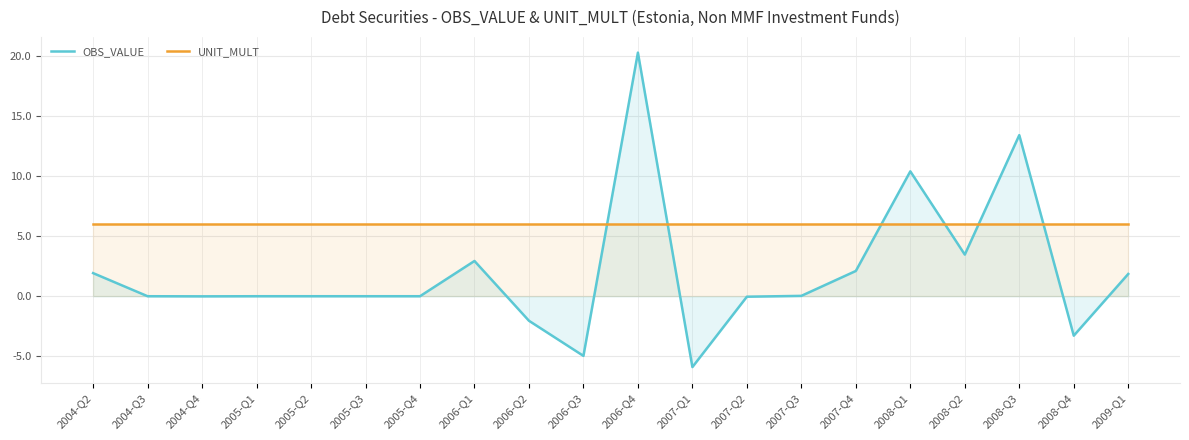

What is the value of the UNIT_MULT point at the 13th from the left?

6.0